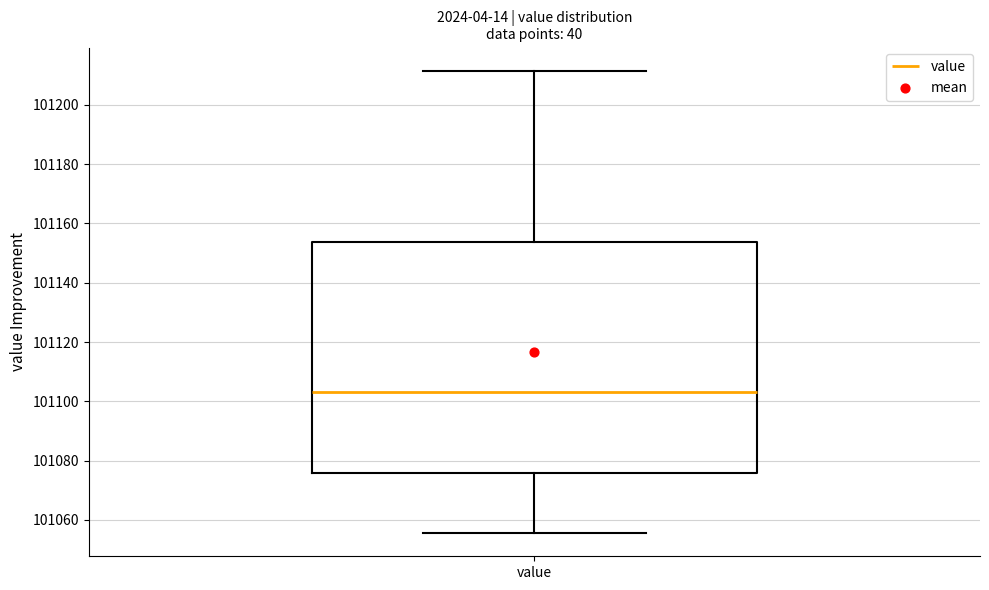

Transcribe this box plot: give where the median line is, the range the box spans, and where the two whiskers end, as read against the y-axis. The values are not printed on the chart, so give them approximately, as read against the axis.

median 101104, box 101076 to 101154, whiskers 101056 to 101212